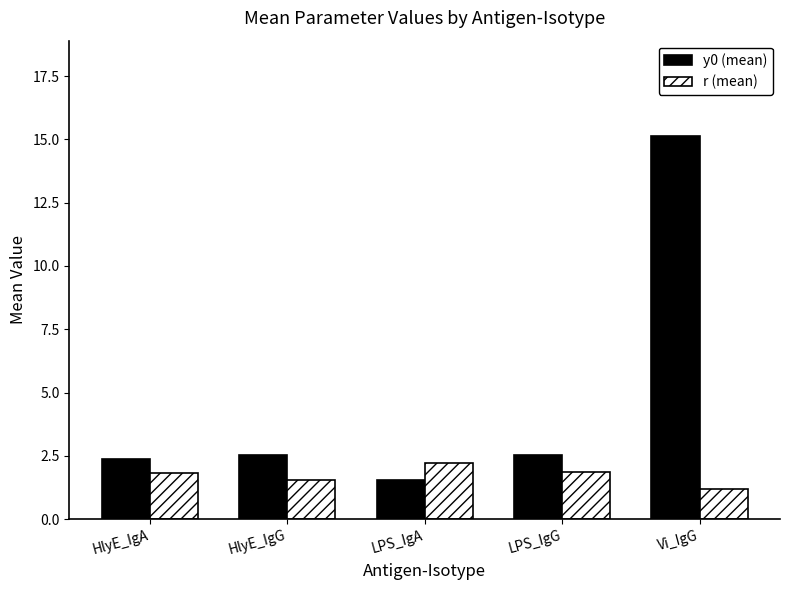

How many series are shown in this chart?

2